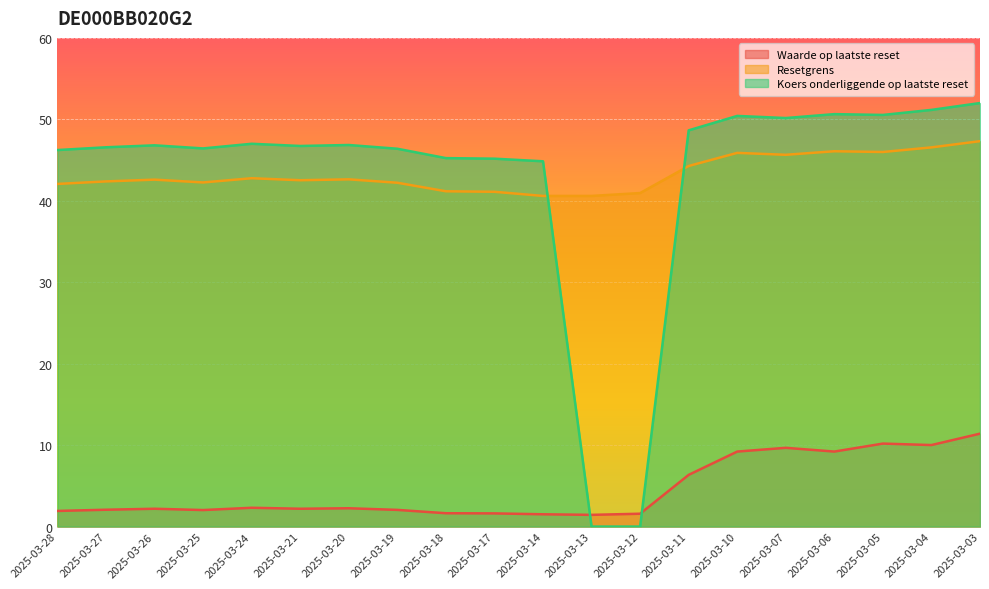

True or false: Waarde op laatste reset has more than 1 points higher than both neighbors.

True